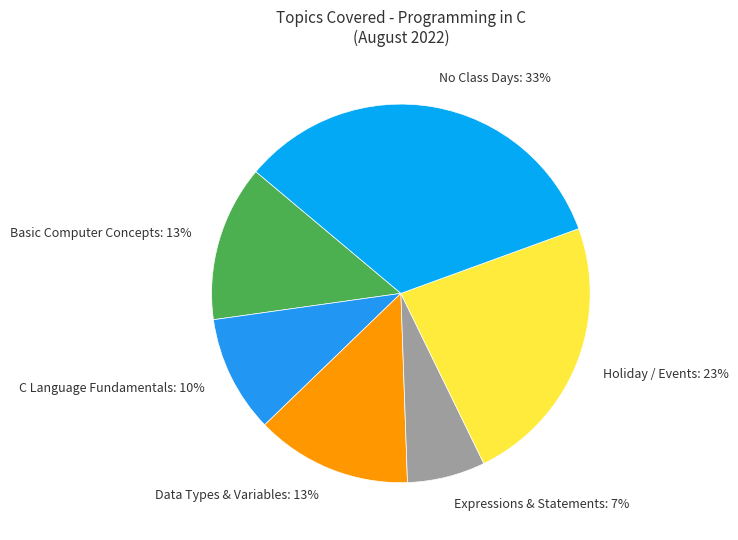

To the nearest percent, what is the average slice percentage?

17%